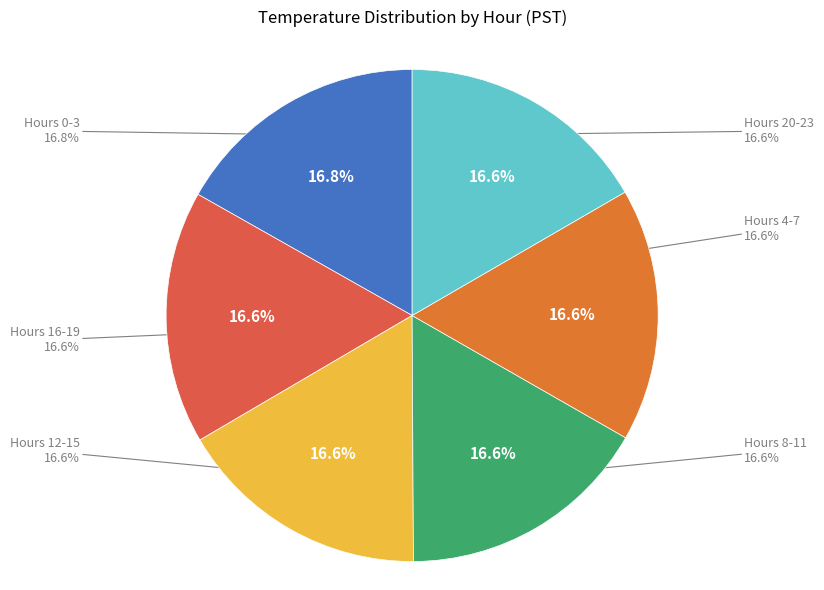

What percentage is the Hour 2 slice, to the nearest percent?

4%